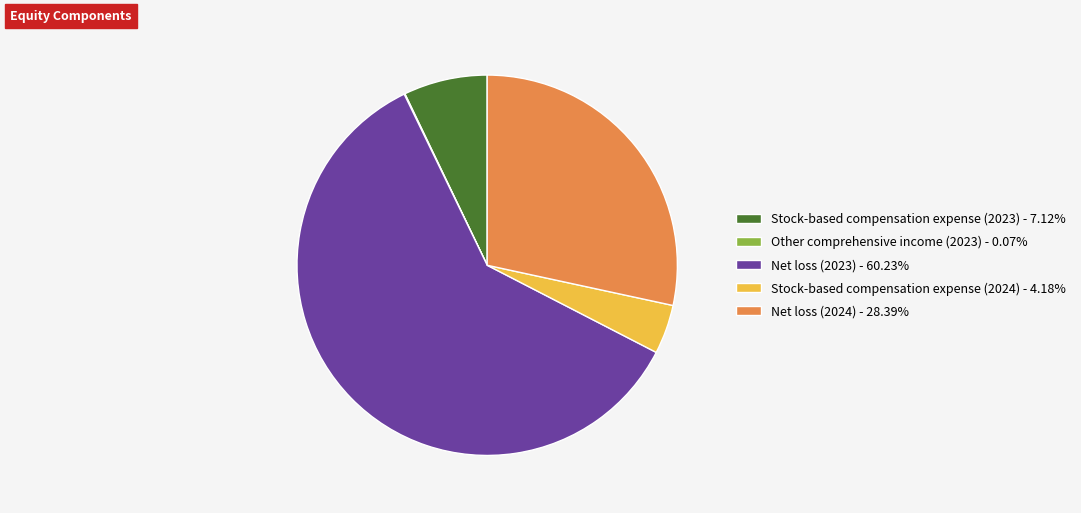

Is there any slice that represents more than half of the pie?

Yes